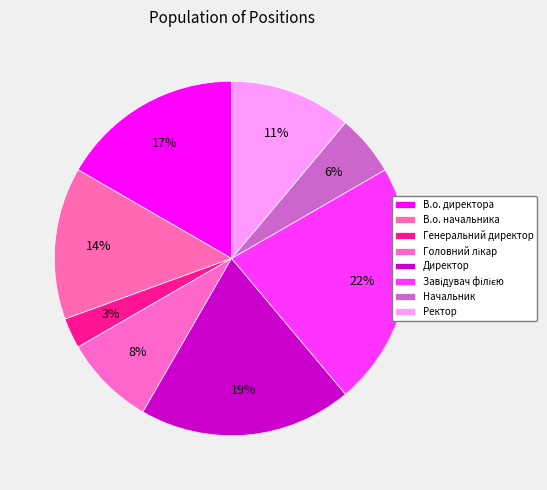

The Генеральний директор slice represents 9% of the pie. True or false?

False